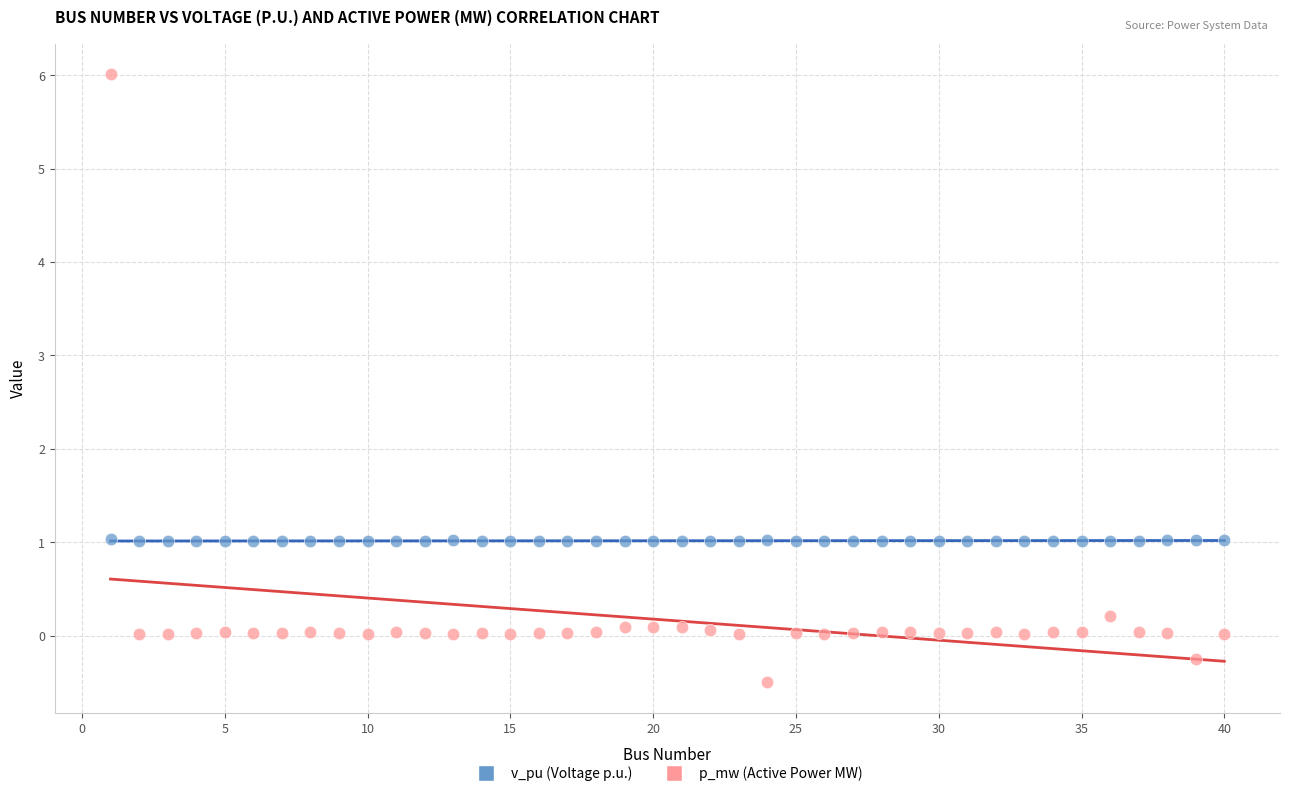

Across all data points, what is the range of X values (max minus min)?

39.0